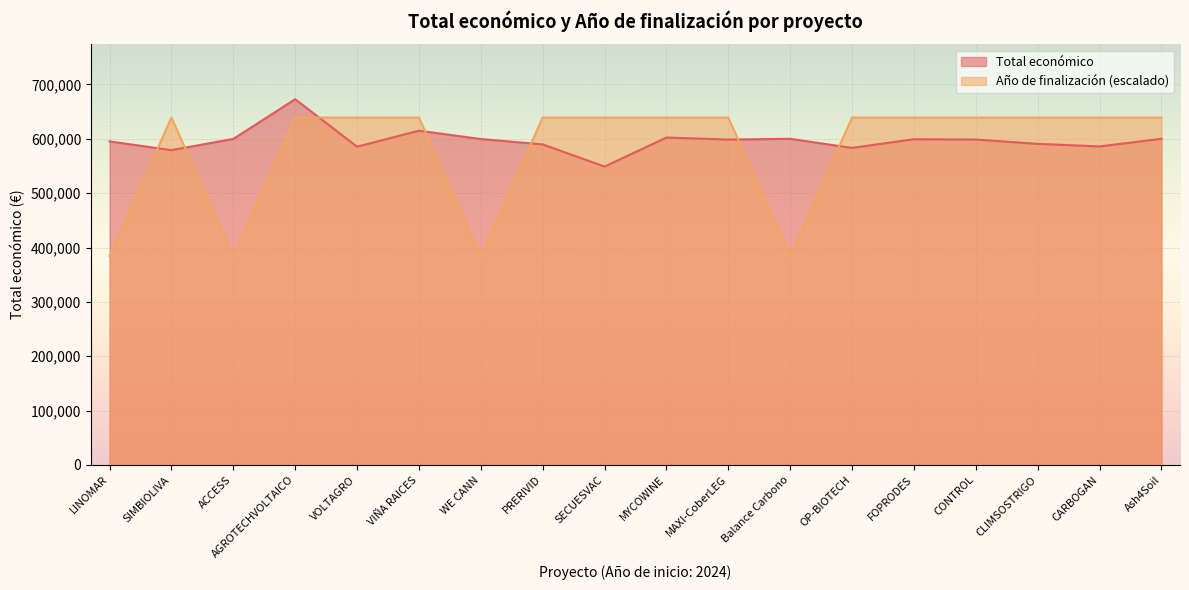

What is the total value across all series at ACCESS?

984001.3